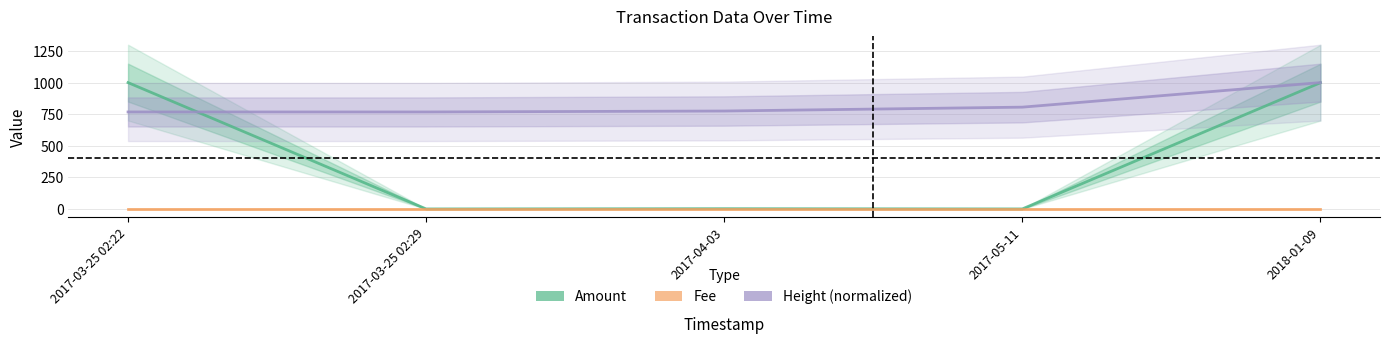

Between 2017-03-25 02:22 and 2017-05-11, which series saw the biggest shift?

Amount